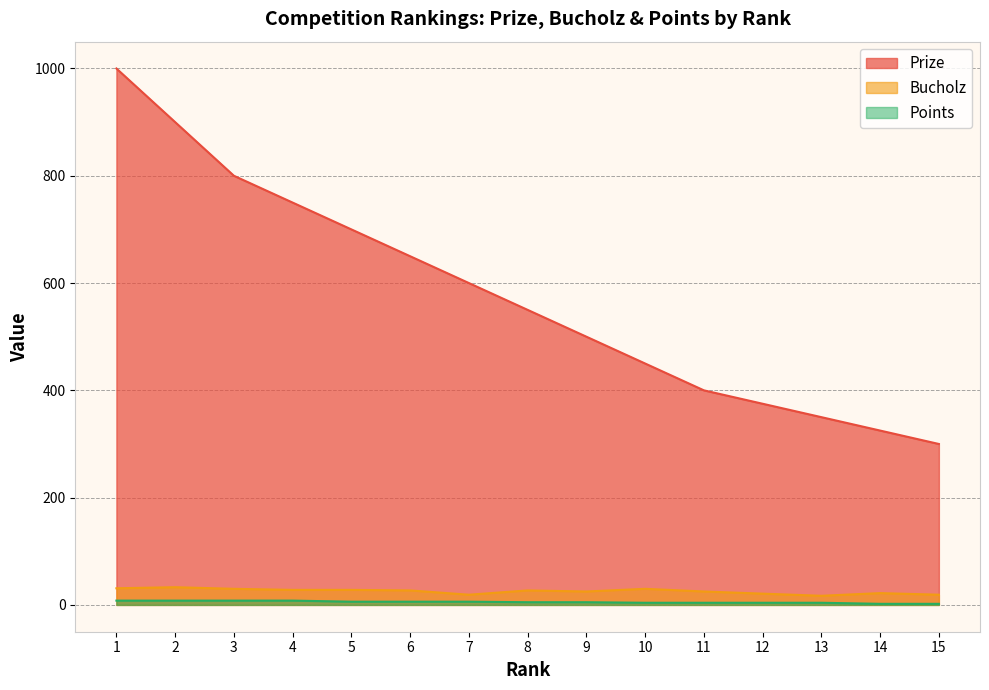

Between 5 and 4, which is larger?

4